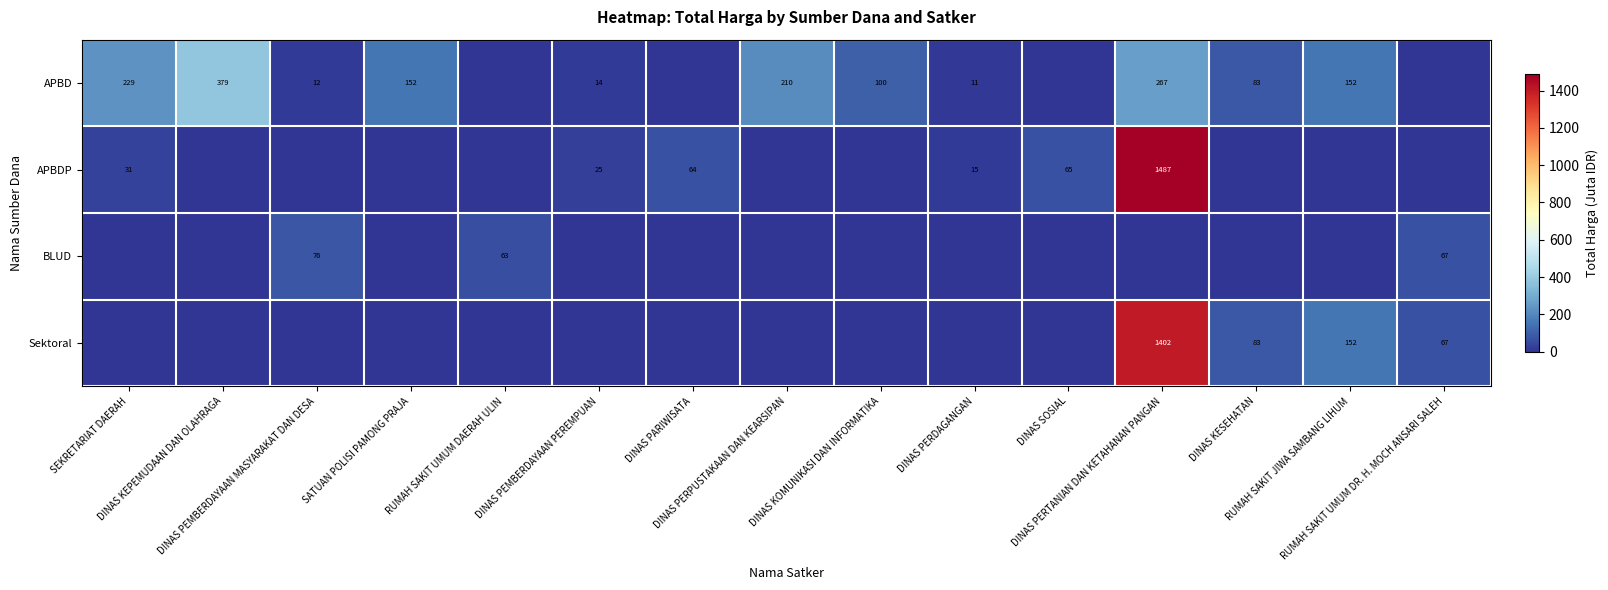

Between DINAS KEPEMUDAAN DAN OLAHRAGA and DINAS KESEHATAN, which is larger?

DINAS KEPEMUDAAN DAN OLAHRAGA